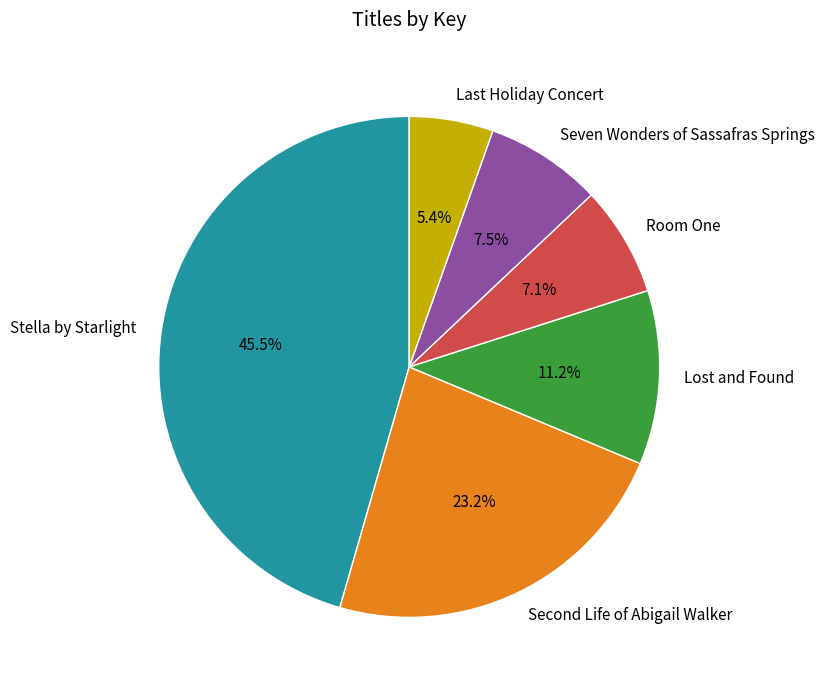

Which category has the biggest portion of the pie?

Stella by Starlight